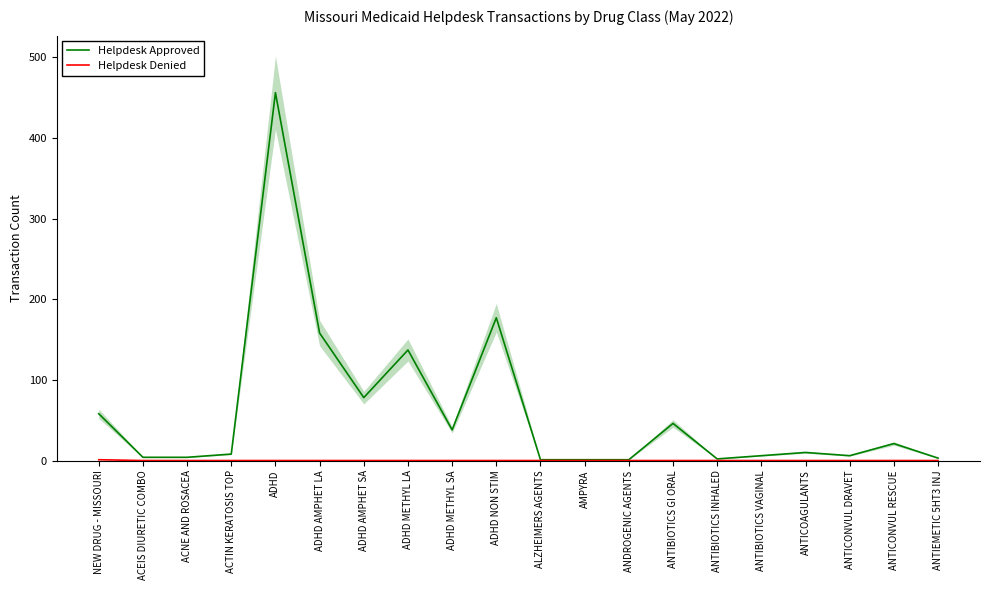

True or false: Helpdesk Denied has more than 0 interior local peaks.

False